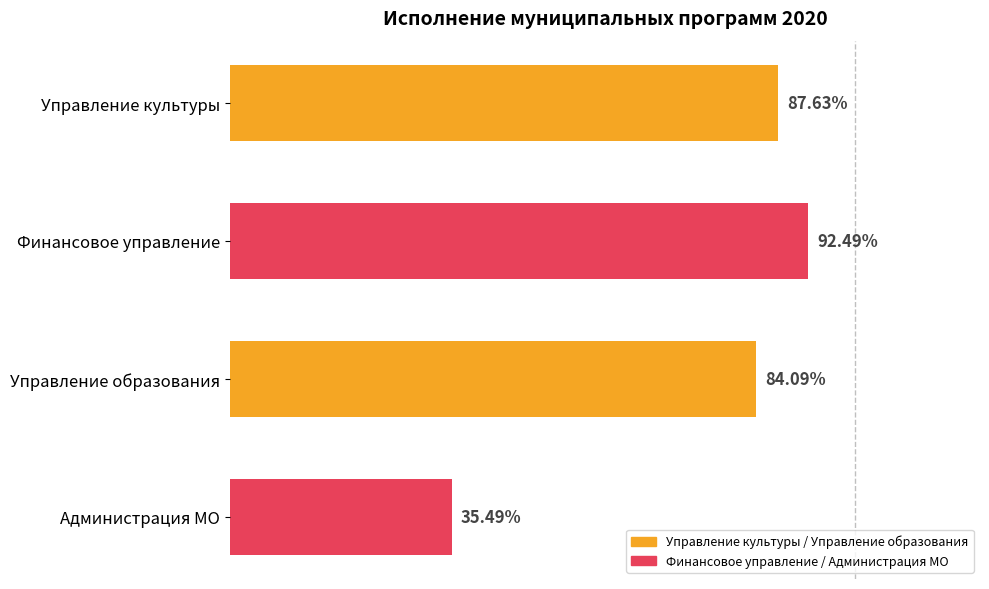

Which label corresponds to the smallest value in the chart?

Администрация МО